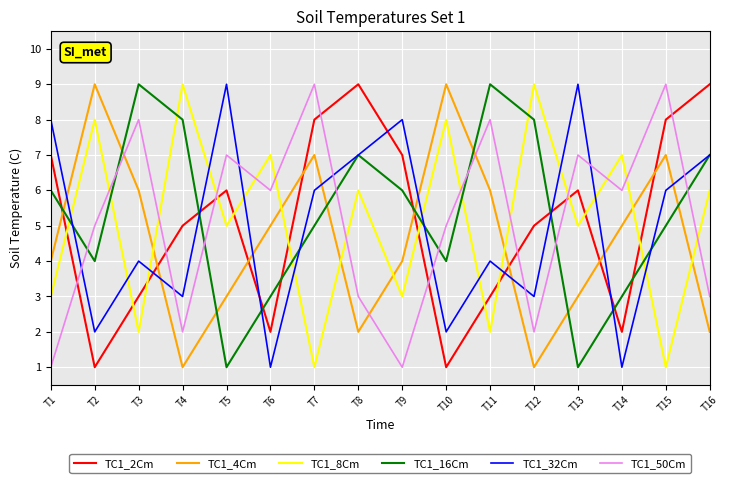

What are all the series names shown in the legend?

TC1_2Cm, TC1_4Cm, TC1_8Cm, TC1_16Cm, TC1_32Cm, TC1_50Cm